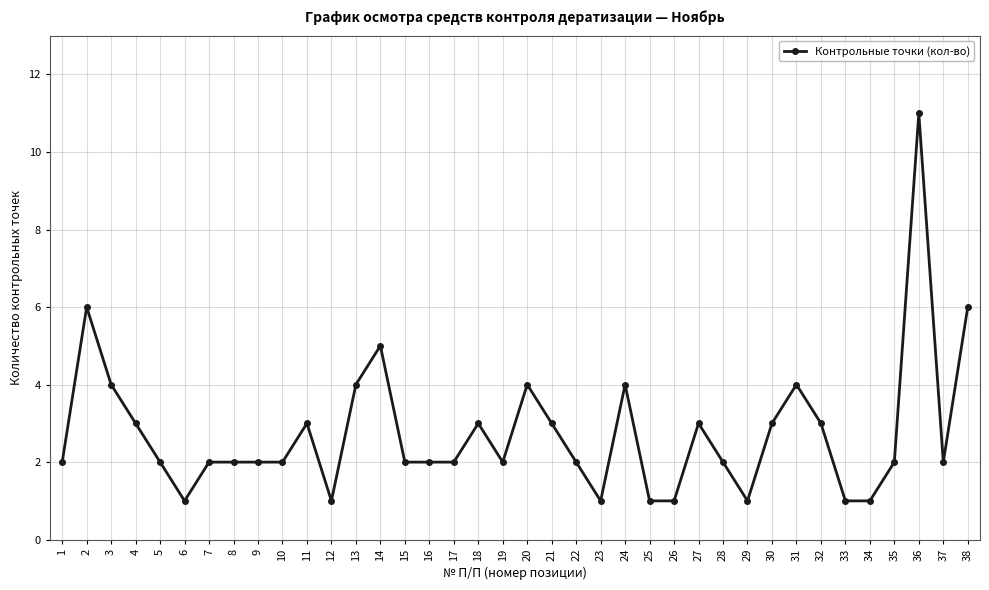

What is the value of the 9th point from the left?

2